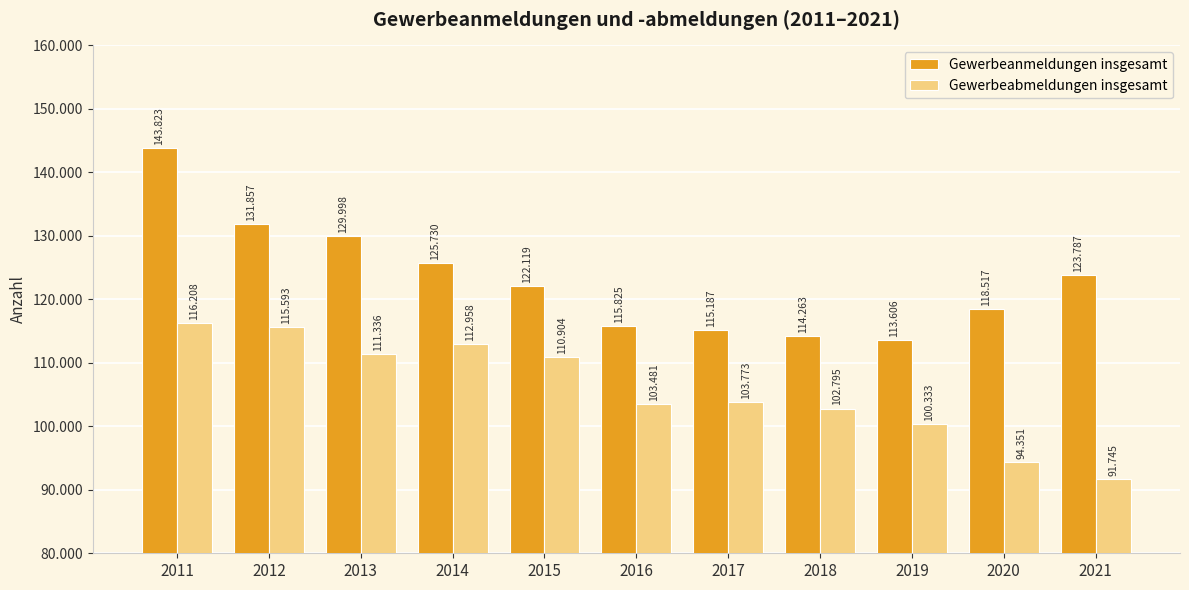

Which category has the lowest value in the Gewerbeabmeldungen insgesamt series?

2021